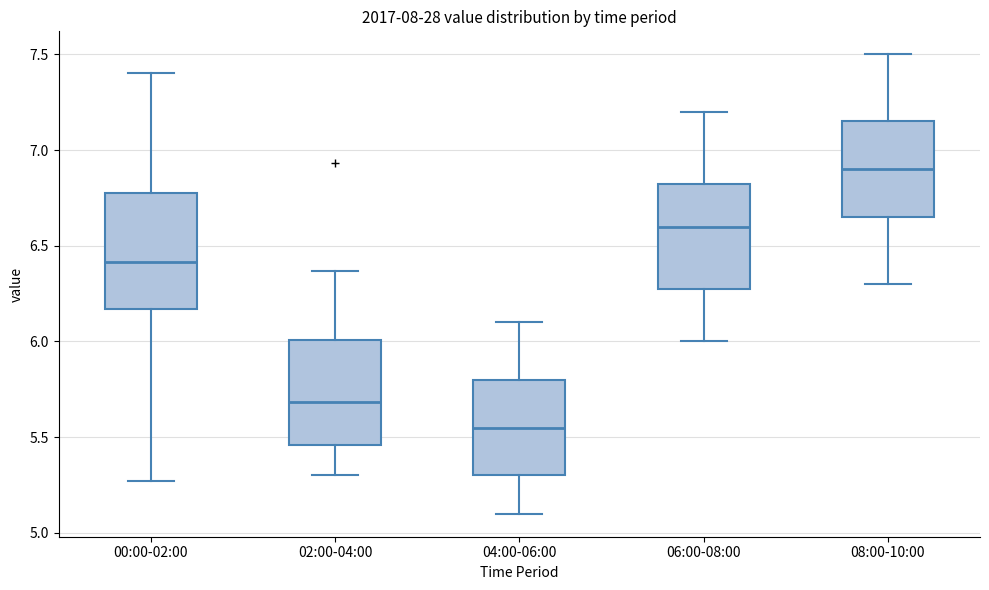

Reading left to right, read every box against the y-axis: the position of its median line, the range the box covers, and the ends of its whiskers. The values are not printed on the chart, so give them approximately, as read against the axis.

00:00-02:00: median 6.40, box 6.15 to 6.80, whiskers 5.25 to 7.40
02:00-04:00: median 5.70, box 5.45 to 6.00, whiskers 5.30 to 6.35
04:00-06:00: median 5.55, box 5.30 to 5.80, whiskers 5.10 to 6.10
06:00-08:00: median 6.60, box 6.30 to 6.85, whiskers 6.00 to 7.20
08:00-10:00: median 6.90, box 6.65 to 7.15, whiskers 6.30 to 7.50